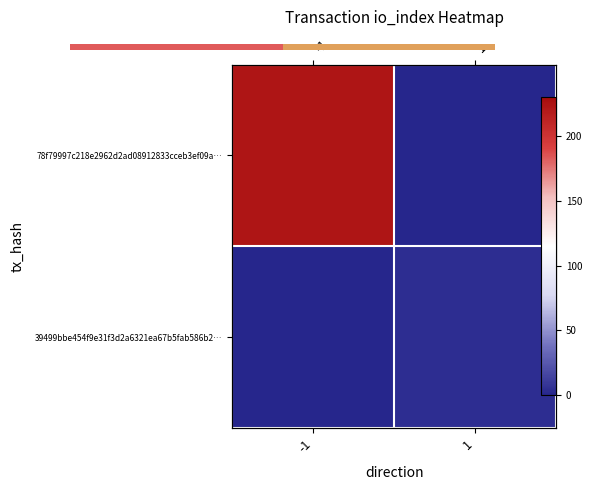

At how many categories does at least one series exceed 108?

1